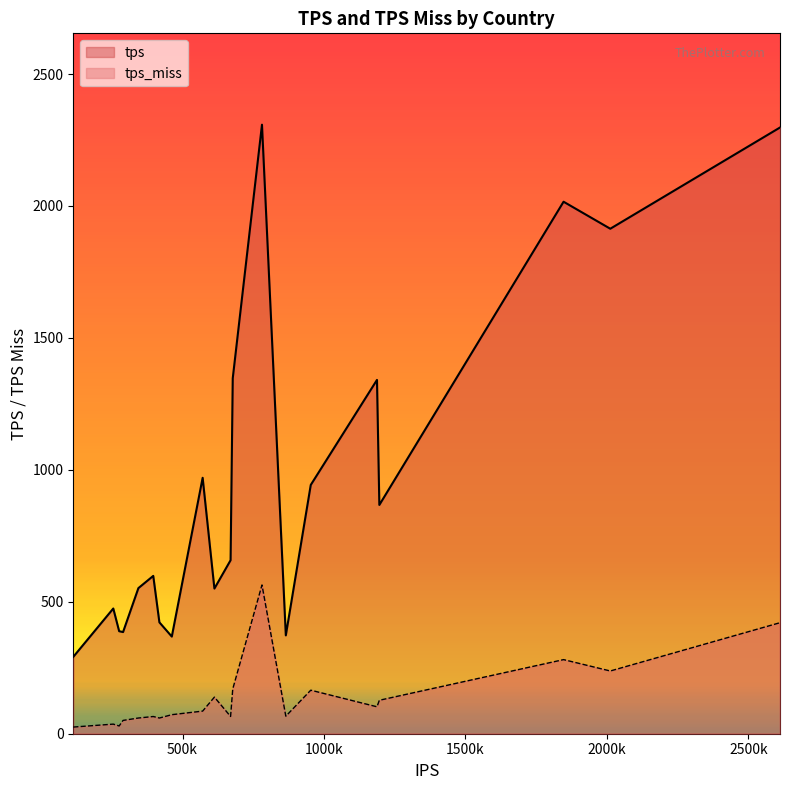

Reading left to right, transcribe all the data shown in this chart.

tps: RU=2308.1	US=2297.5	DE=2016.2	FR=1913.8	PL=1347.2	BR=1340.9	NL=969.9	GB=942.9	IT=867.0	ES=657.5	ID=598.1	MX=551.8	IN=550.1	AR=474.5	CA=422.1	CO=388.5	UA=385.3	IR=372.7	JP=368.2	BY=291.3
tps_miss: RU=563.8	US=420.7	DE=280.8	FR=237.8	PL=169.5	BR=102.1	NL=85.7	GB=165.0	IT=126.8	ES=65.4	ID=65.2	MX=59.5	IN=138.7	AR=36.4	CA=59.5	CO=29.4	UA=50.5	IR=66.4	JP=72.1	BY=25.2